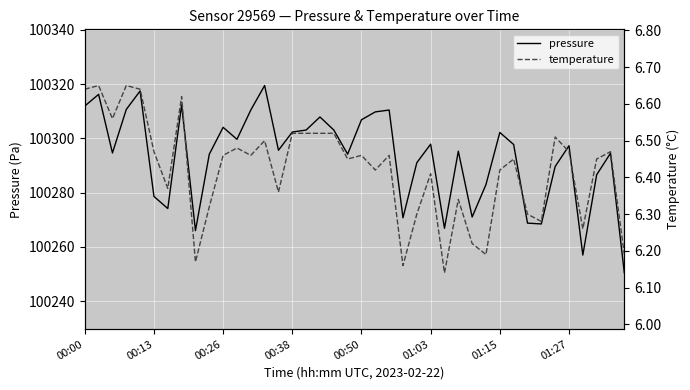

What are all the series names shown in the legend?

pressure, temperature